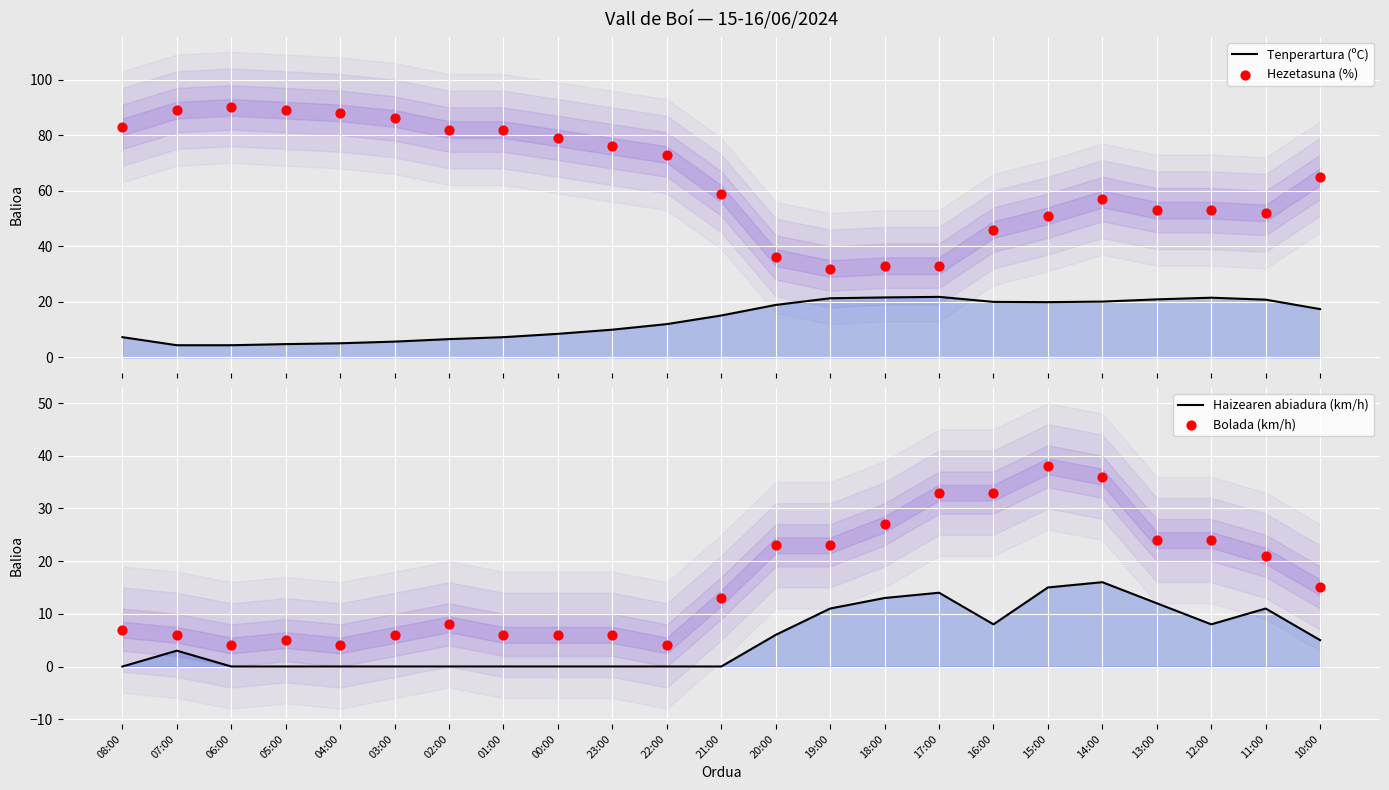

At how many categories does at least one series exceed 57?

13